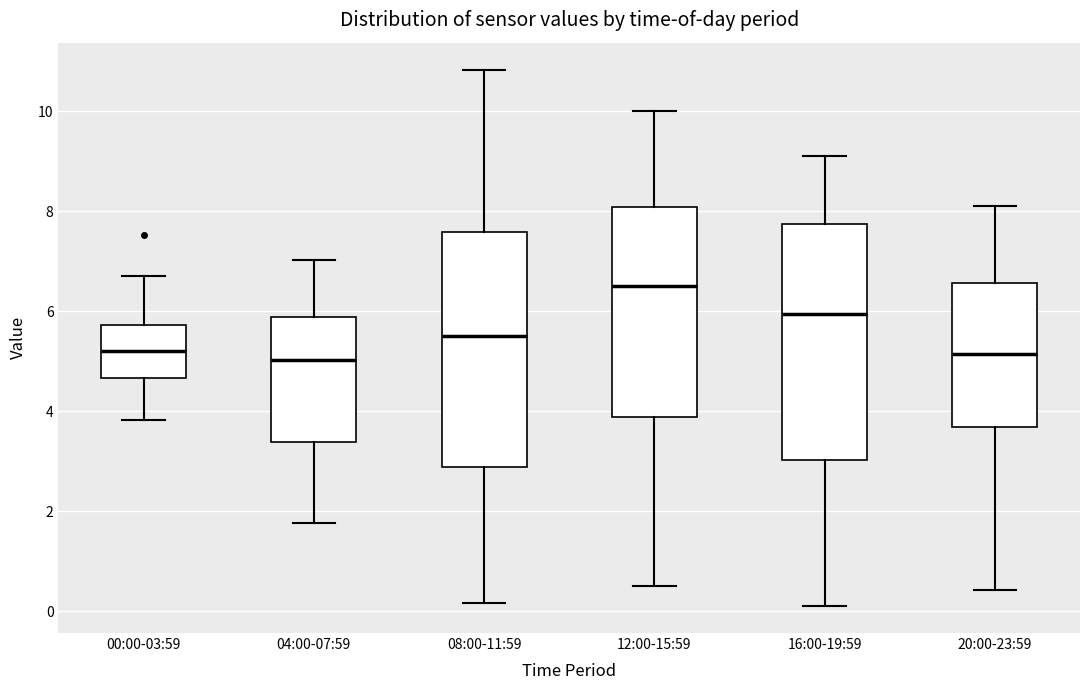

Which box's median line is the highest?

12:00-15:59